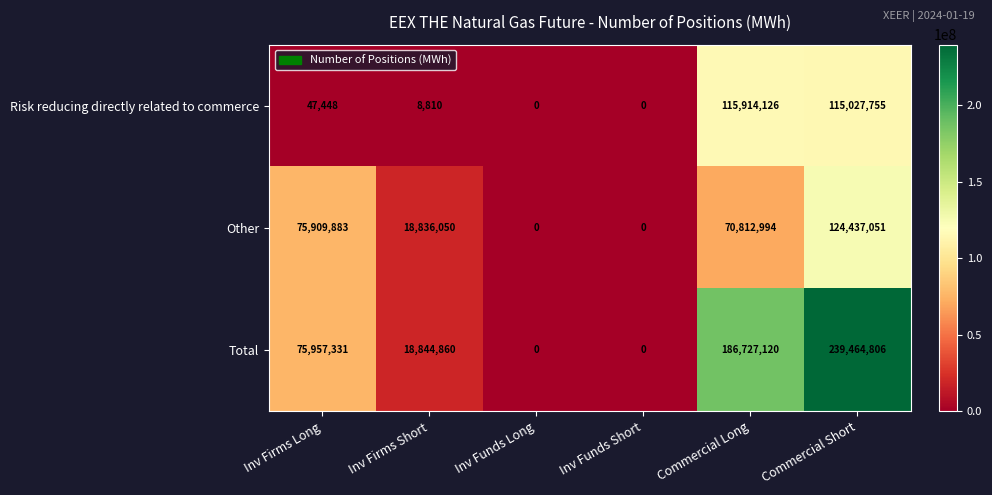

What is the difference between the Risk reducing directly related to commerce values at Commercial Long and Inv Firms Long?

115866678